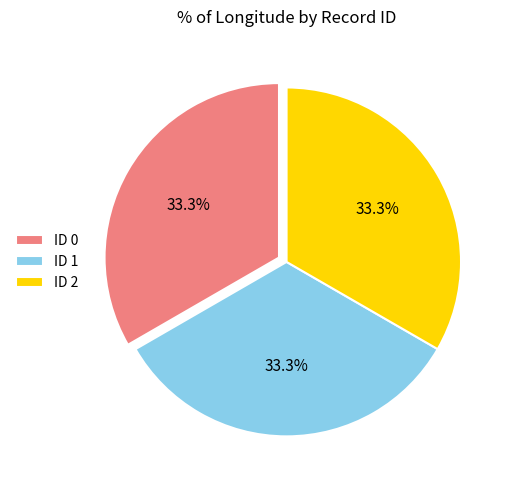

What is the total percentage of ID 2 and ID 0?

66.7%